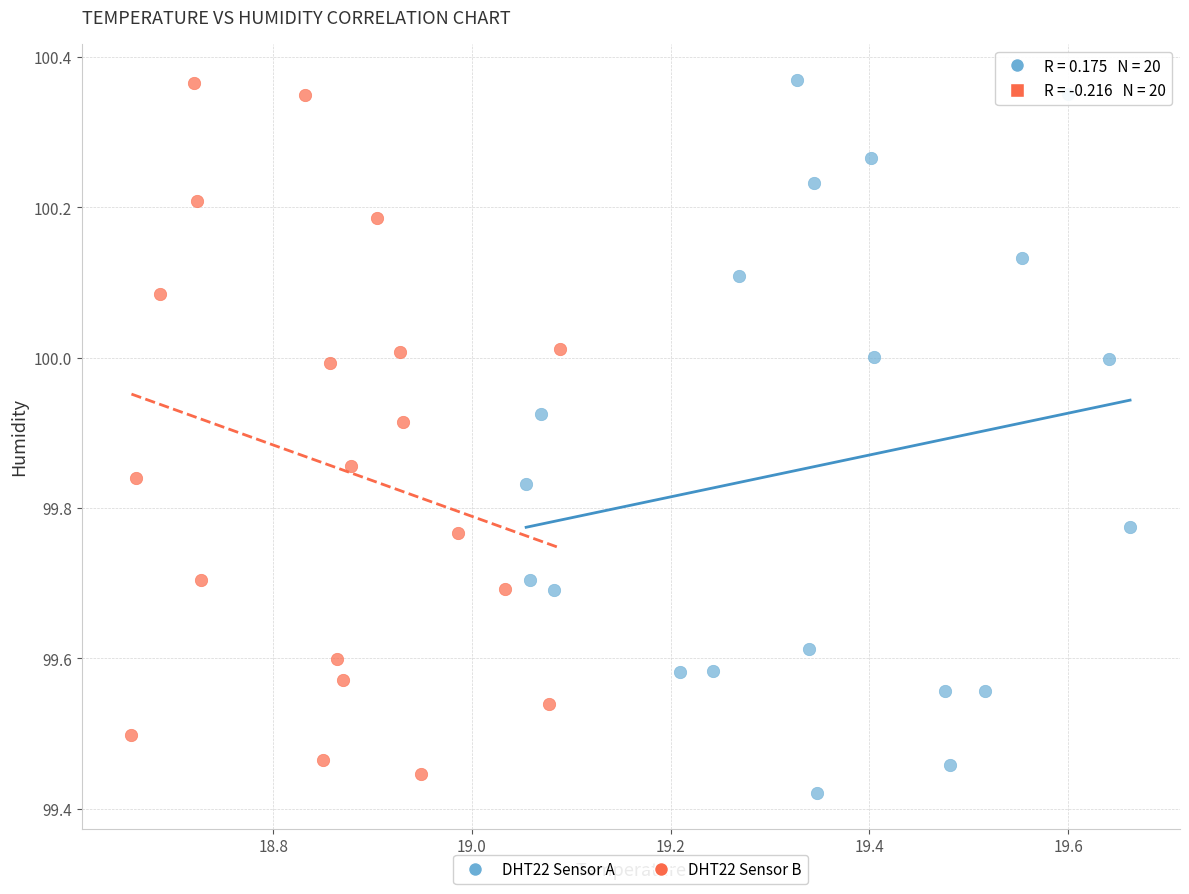

Which series has the largest Y range (max minus min)?

DHT22 Sensor A